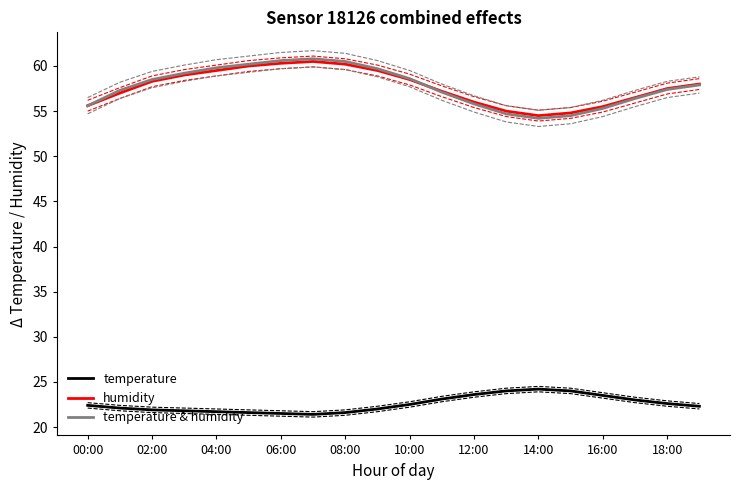

Which series has the largest range (max minus min)?

temperature & humidity